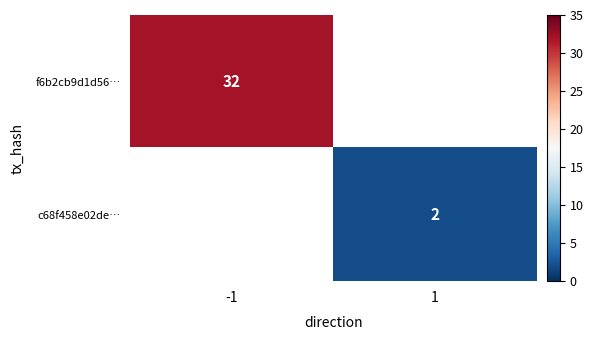

True or false: f6b2cb9d1d56… has a value of 44.2 at -1.

False